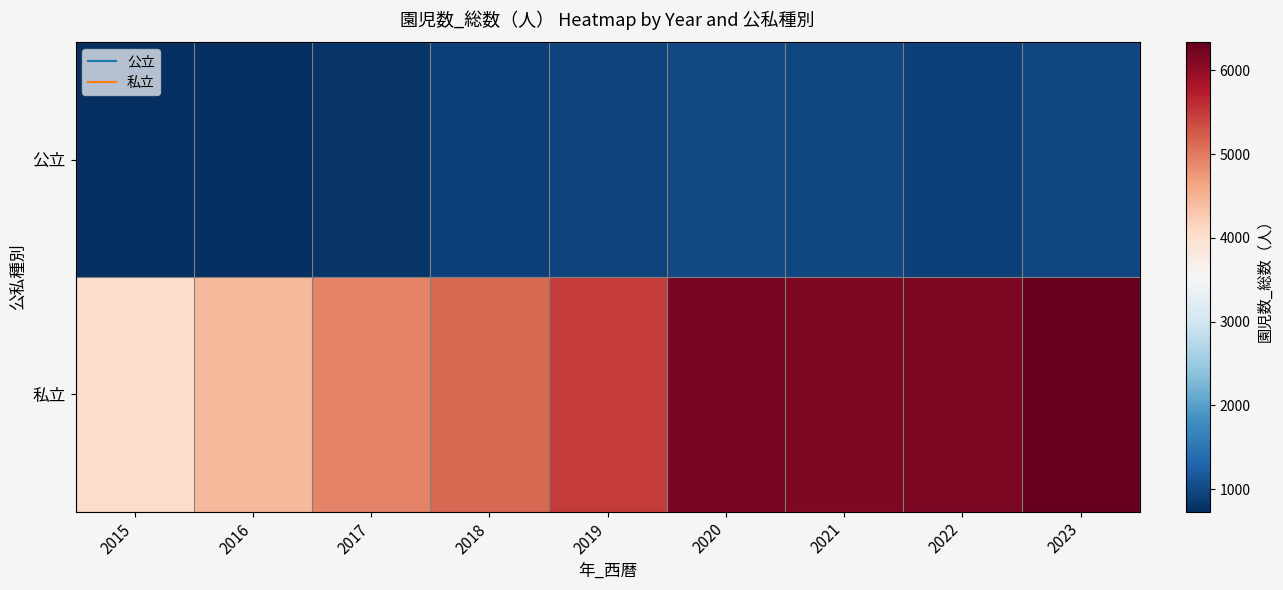

What is the spread (max minus min) of values at 2018?

4219